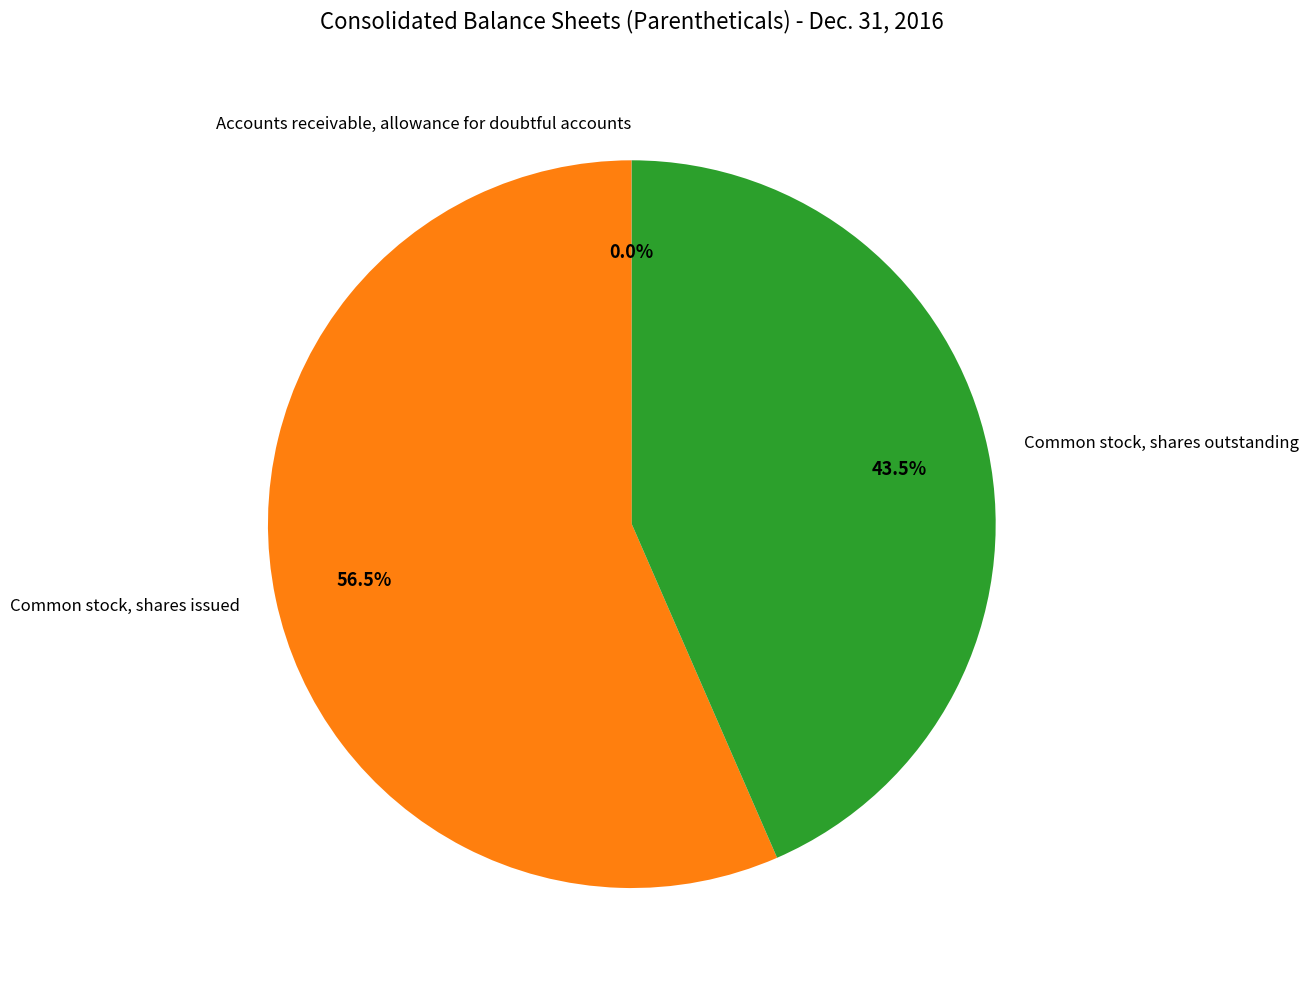

Which slice is the largest?

Common stock, shares issued